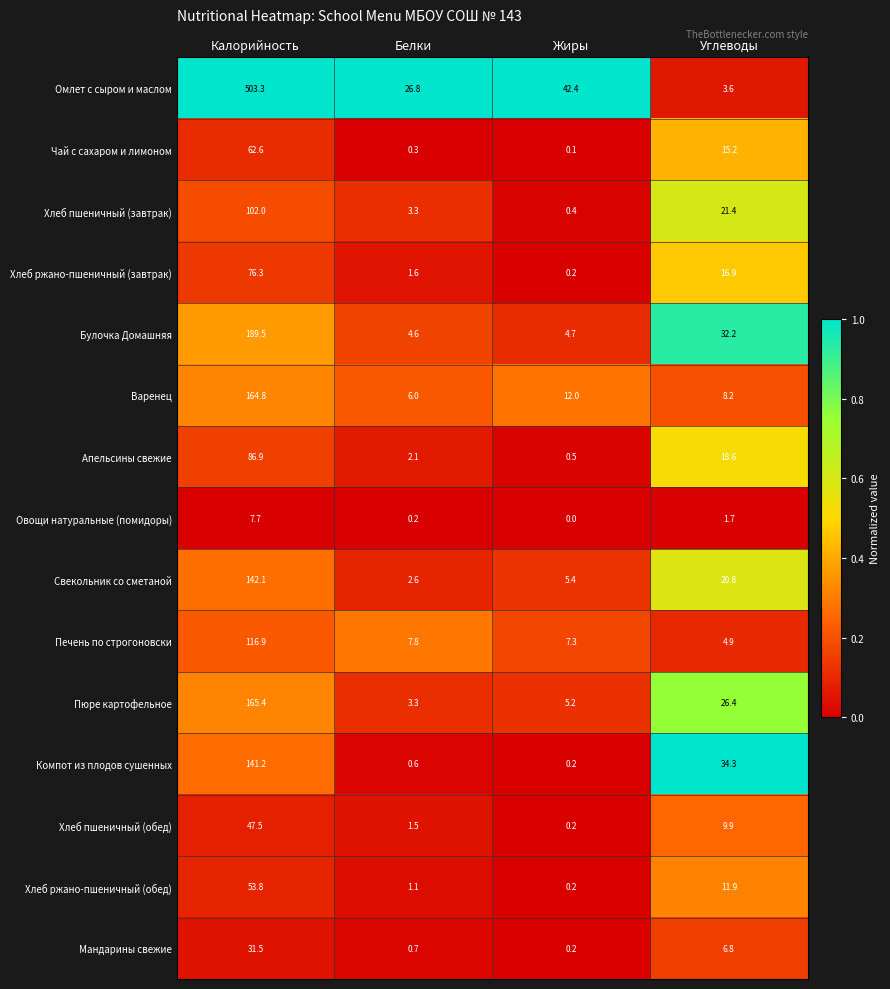

Which series has the largest range (max minus min)?

Омлет с сыром и маслом